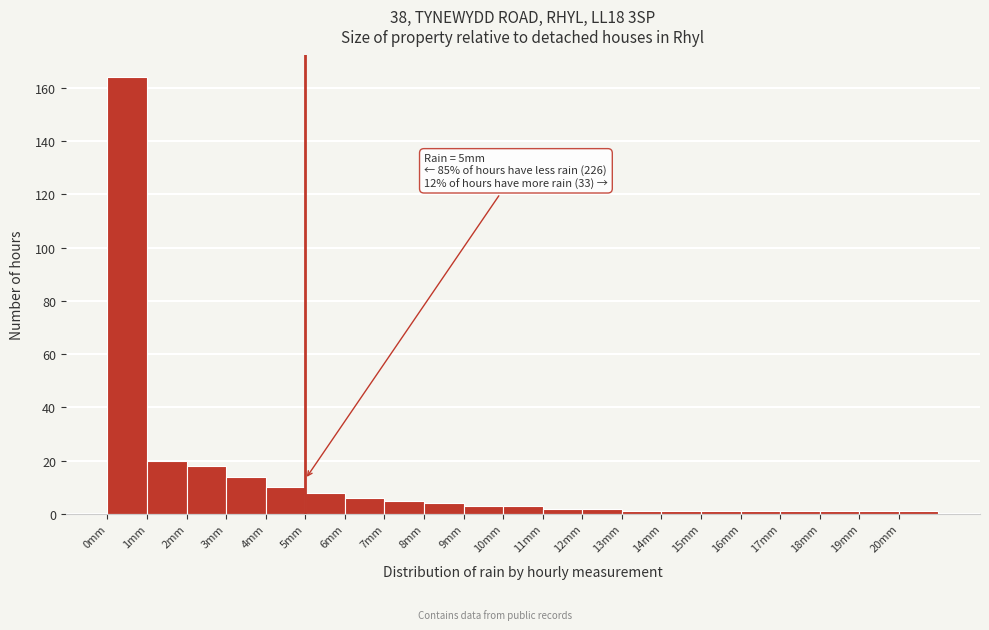

Over which range of the x-axis is the bar tallest?

0 to 1